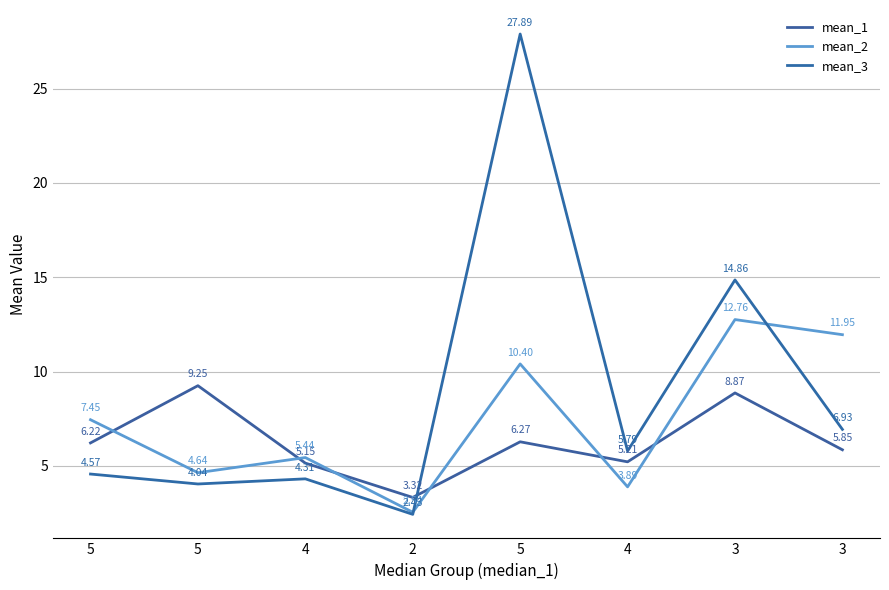

Does the chart display data point markers on the line(s)?

No